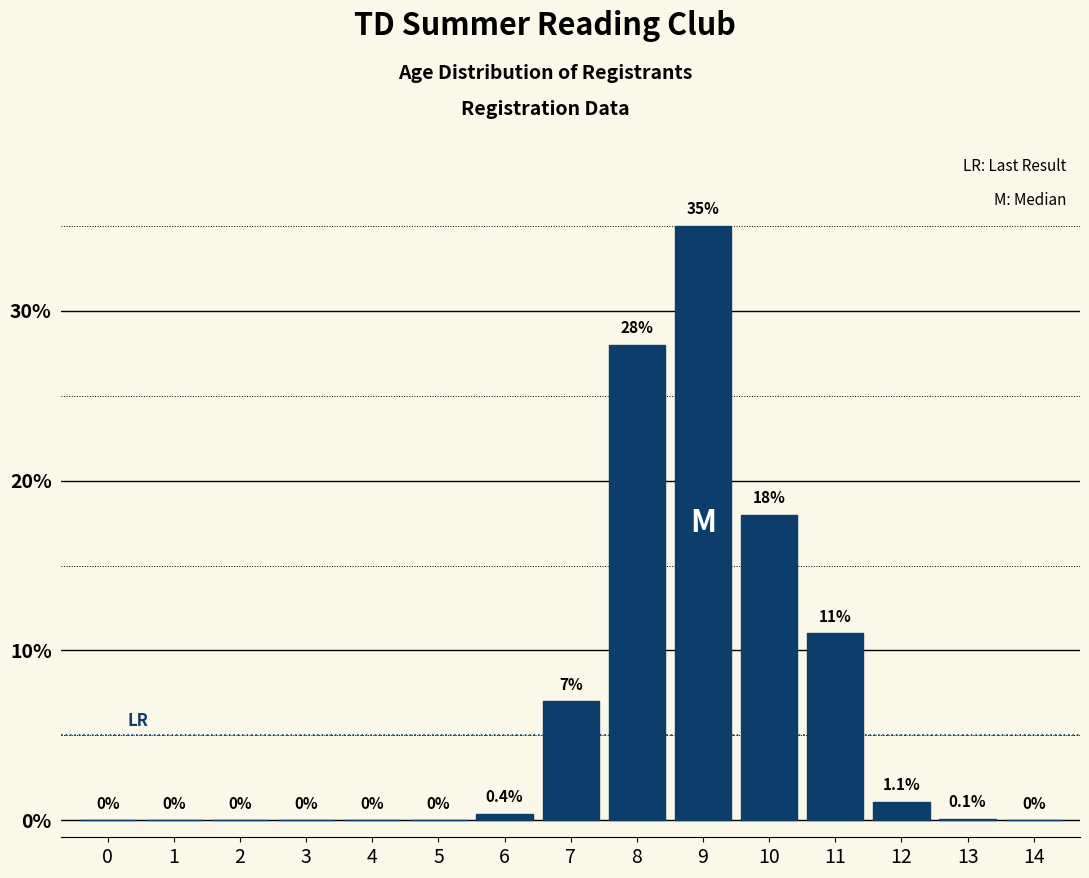

Reading left to right, extract all data points from this chart.

0=0.0	1=0.0	2=0.0	3=0.0	4=0.0	5=0.0	6=0.4	7=7.0	8=28.0	9=35.0	10=18.0	11=11.0	12=1.1	13=0.1	14=0.0